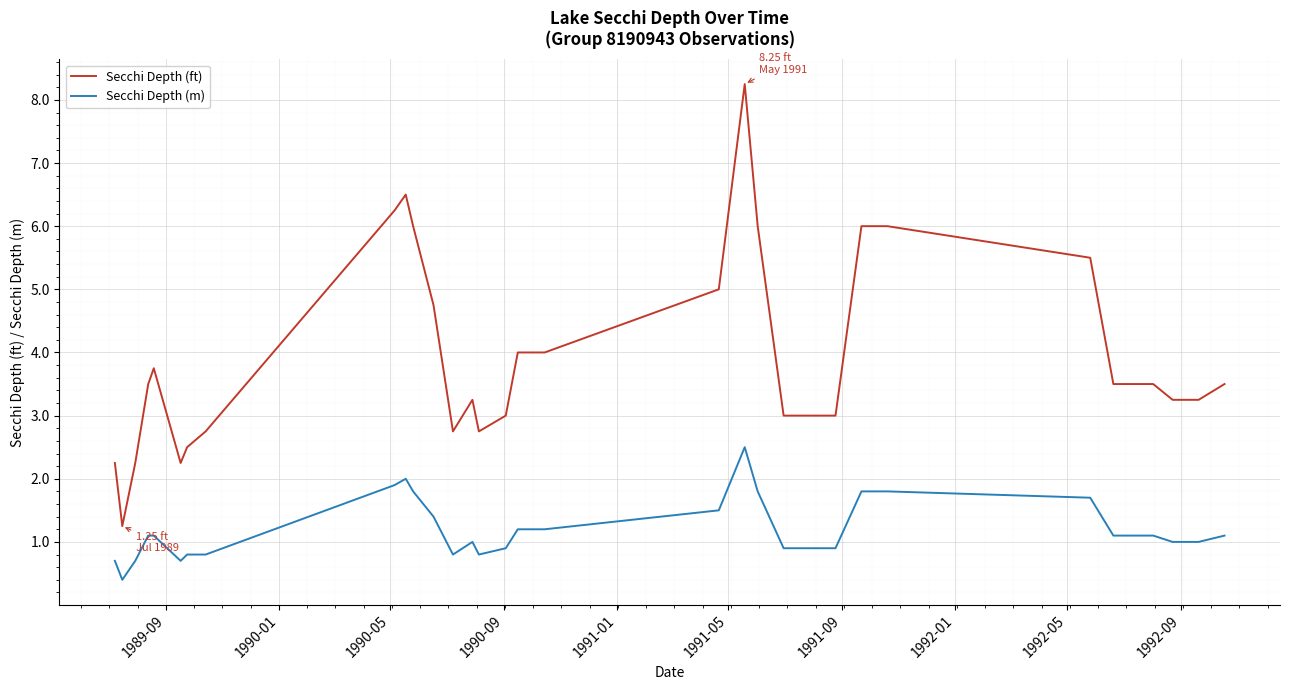

What is the lowest value of the Secchi Depth (m) series?

0.4